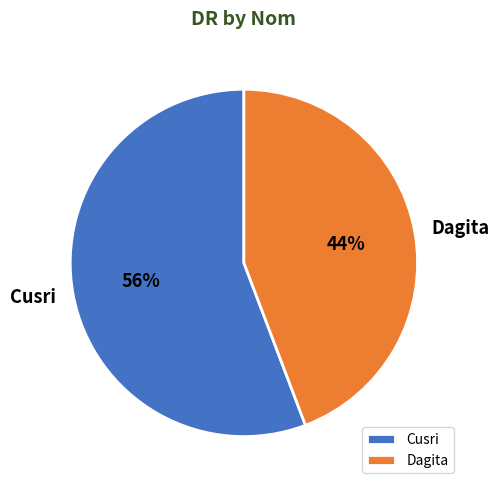

To the nearest percent, what percentage of the pie is Dagita?

44%